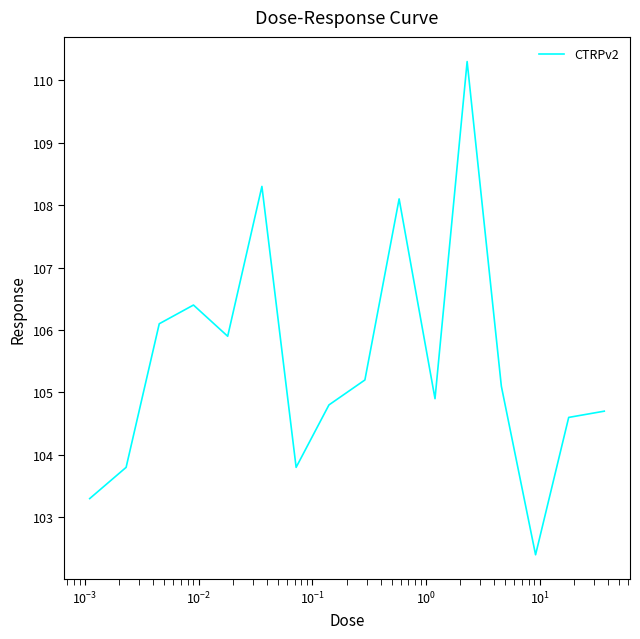

What is the difference between the maximum and minimum values?

7.9